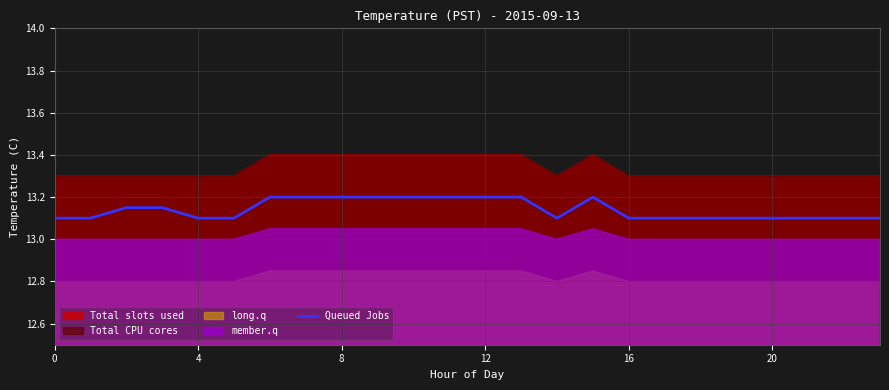

What is the lowest value of the Queued Jobs series?

13.1